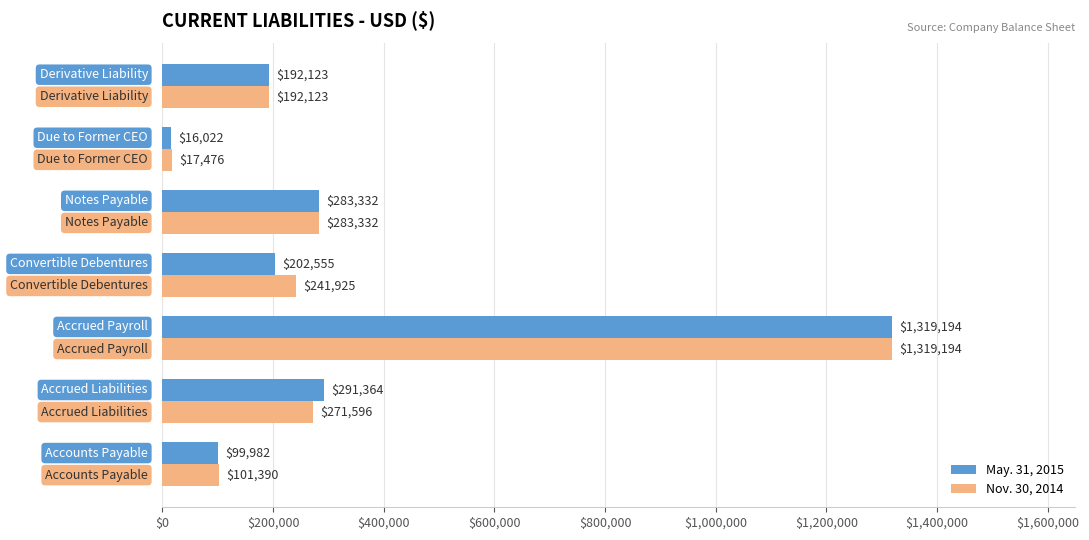

List the series in order of their overall mean, highest first.

Nov. 30, 2014, May. 31, 2015